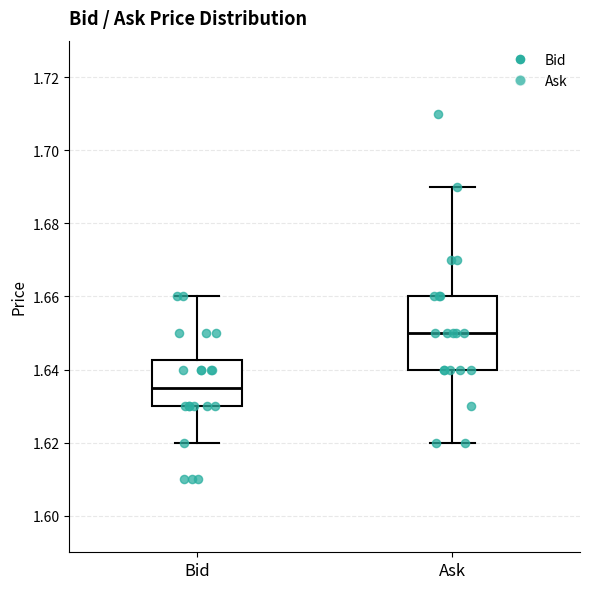

Which box's median line is the highest?

Ask